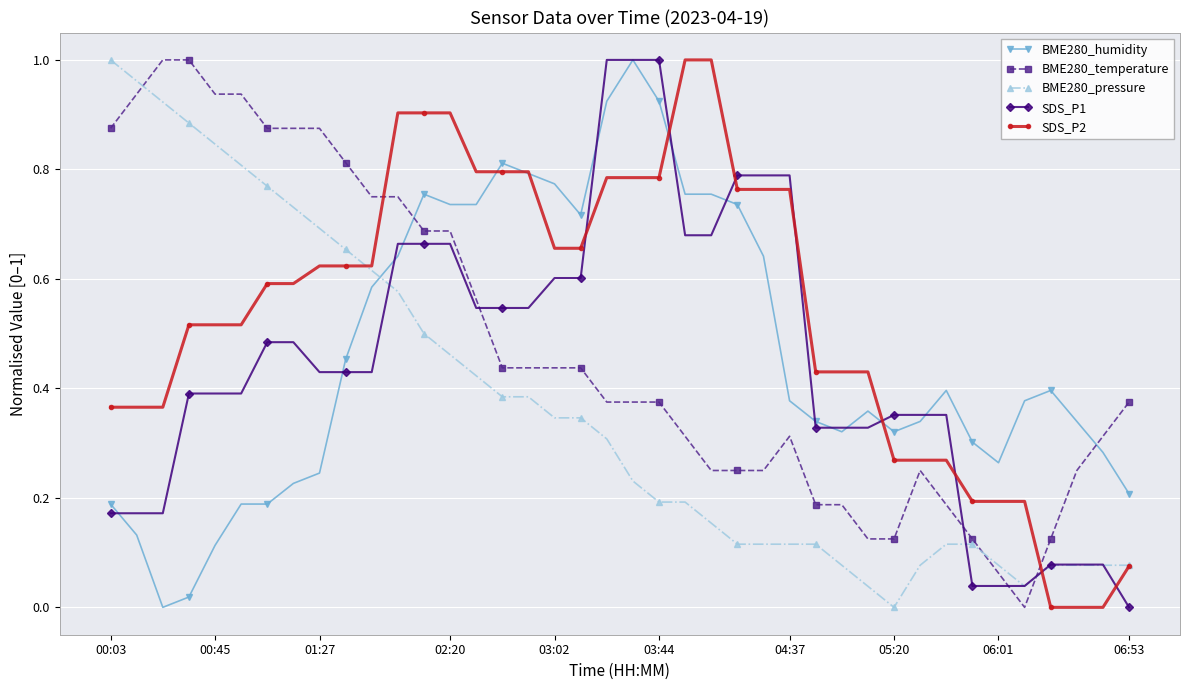

How many times do SDS_P2 and SDS_P1 cross each other?

8